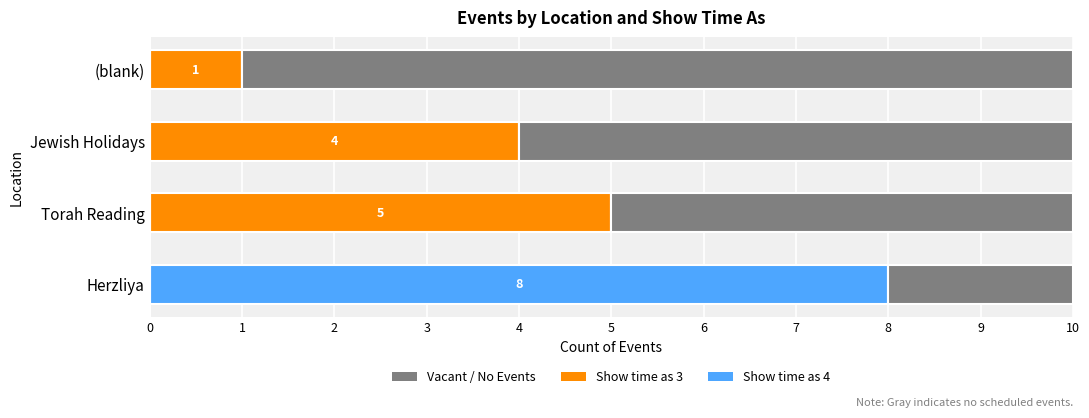

Is the value of Show time as 3 (Torah/Holiday) at Herzliya greater than the value of Show time as 4 (Herzliya) at Jewish Holidays?

No